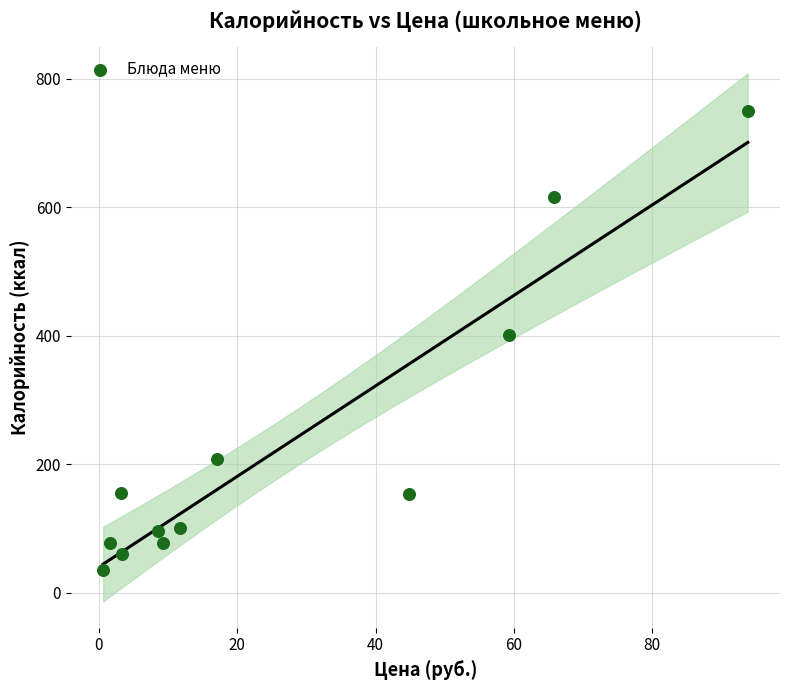

What is the range of X values (max minus min)?

93.2